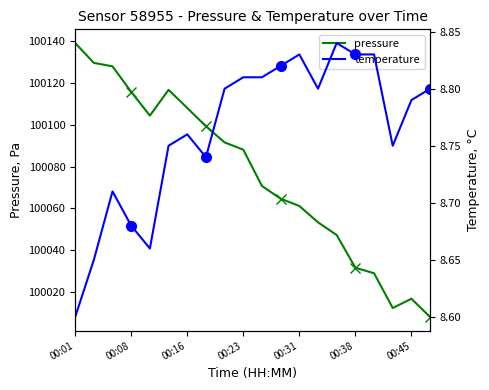

What is the minimum value for pressure?

100007.8